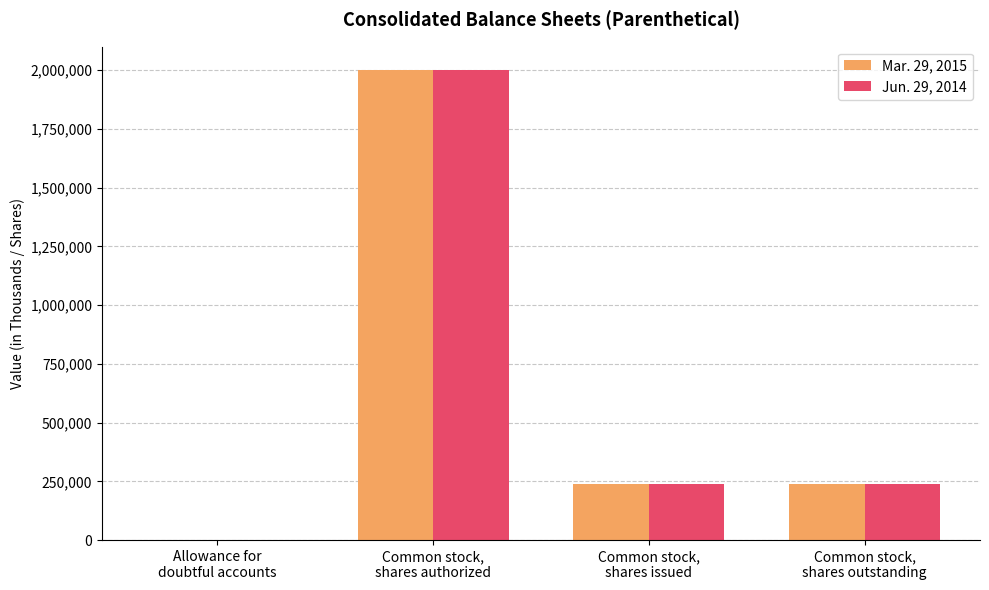

How many categories are shown in the chart?

4